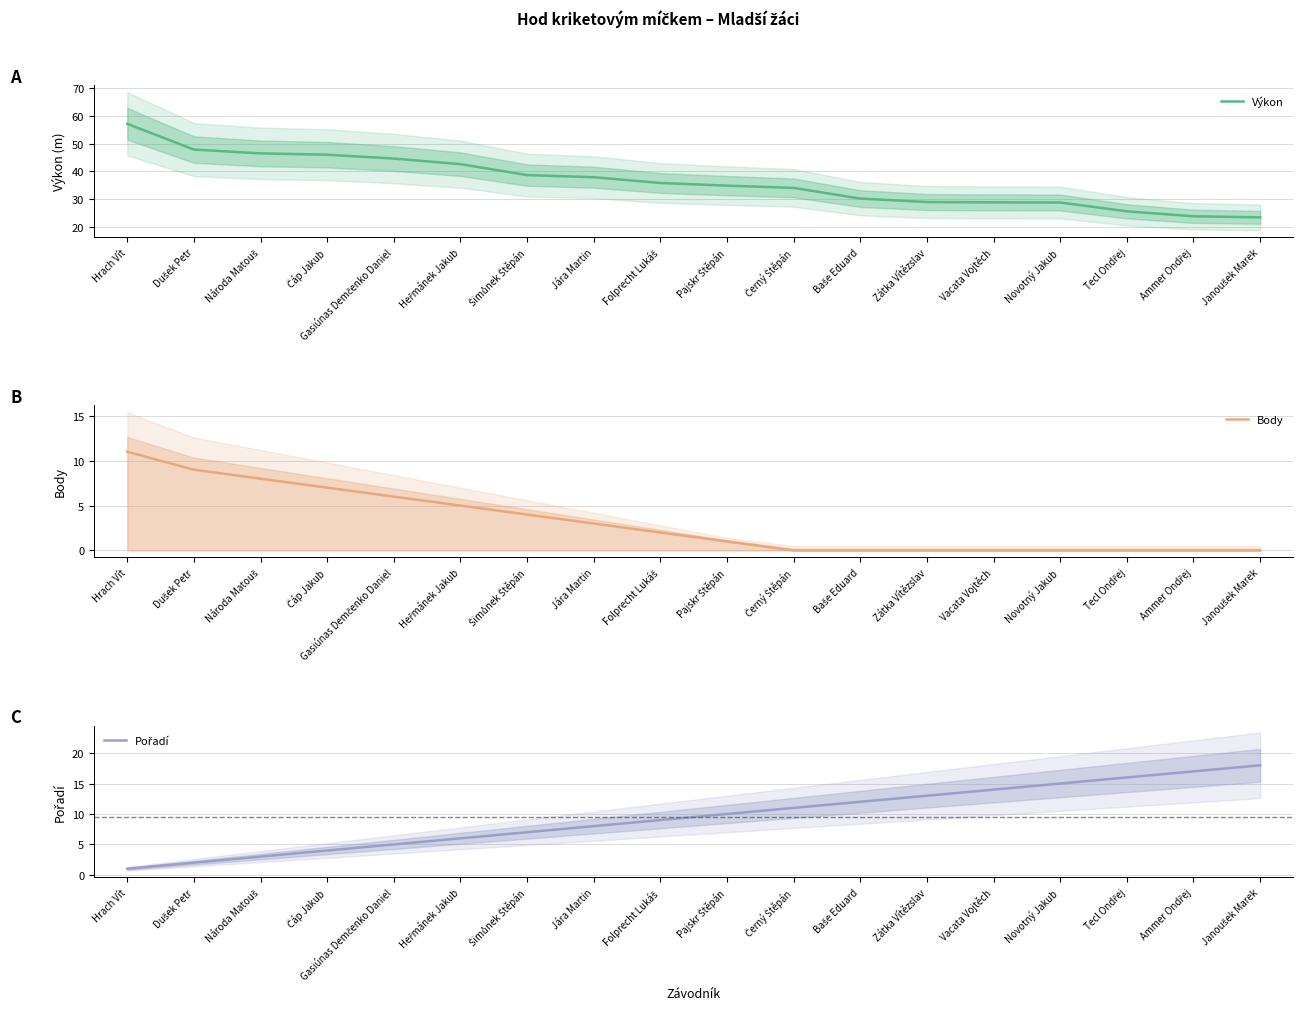

True or false: Výkon and Pořadí intersect in this chart.

False